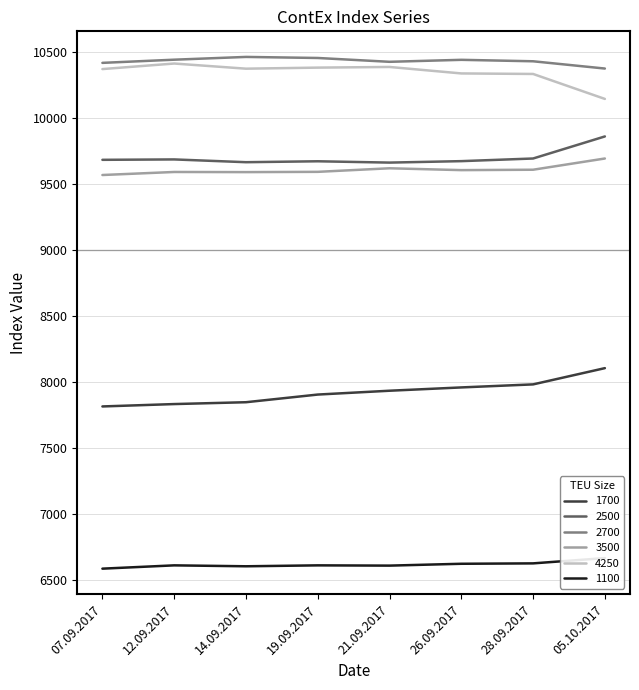

What are all the series names shown in the legend?

1700, 2500, 2700, 3500, 4250, 1100